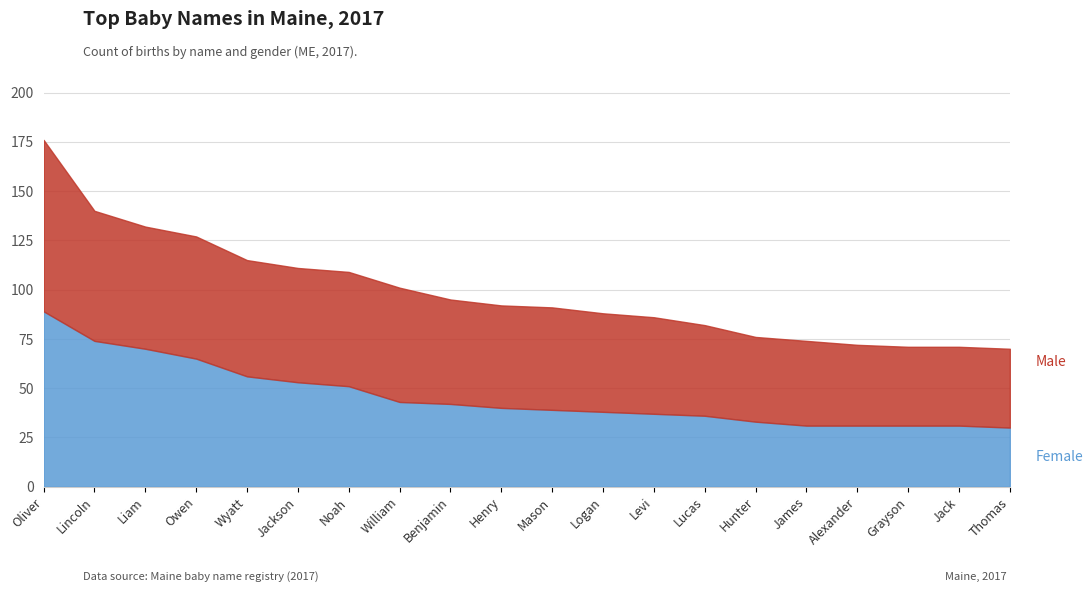

Reading right to left, what are all the values shown in this chart?

Male: 40	40	40	41	43	43	46	49	50	52	52	53	58	58	58	59	62	62	66	87
Female: 30	31	31	31	31	33	36	37	38	39	40	42	43	51	53	56	65	70	74	89